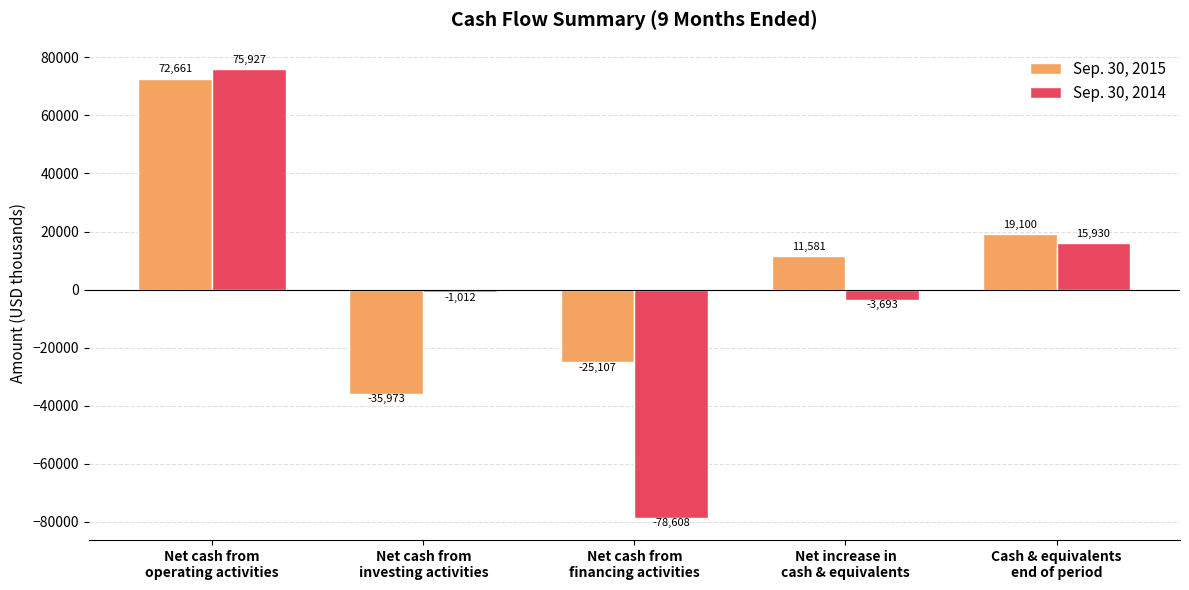

What is the label of the 5th bar from the right?

Net cash from
operating activities